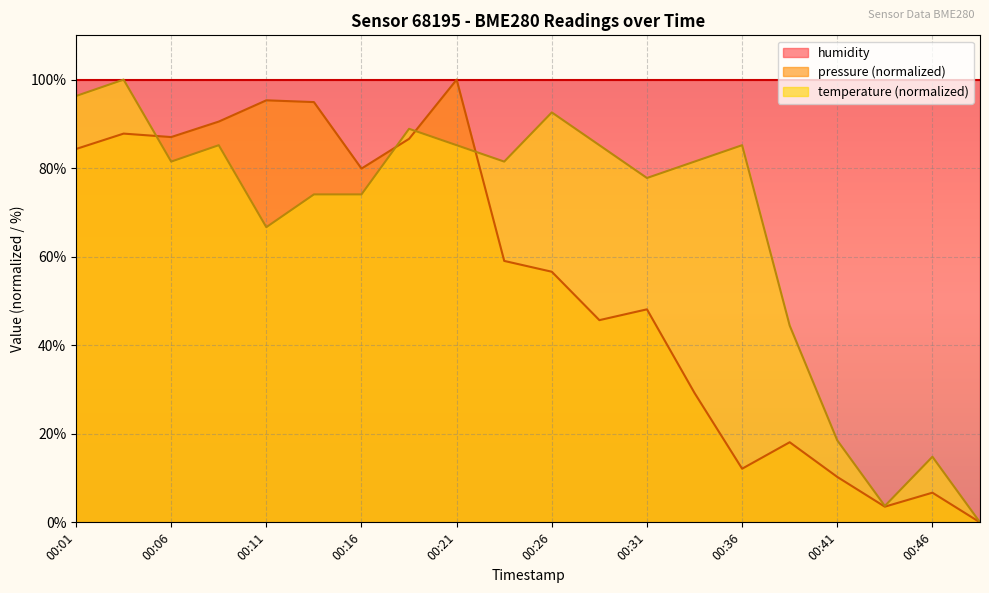

What is the total value across all series at 00:04?

187.8